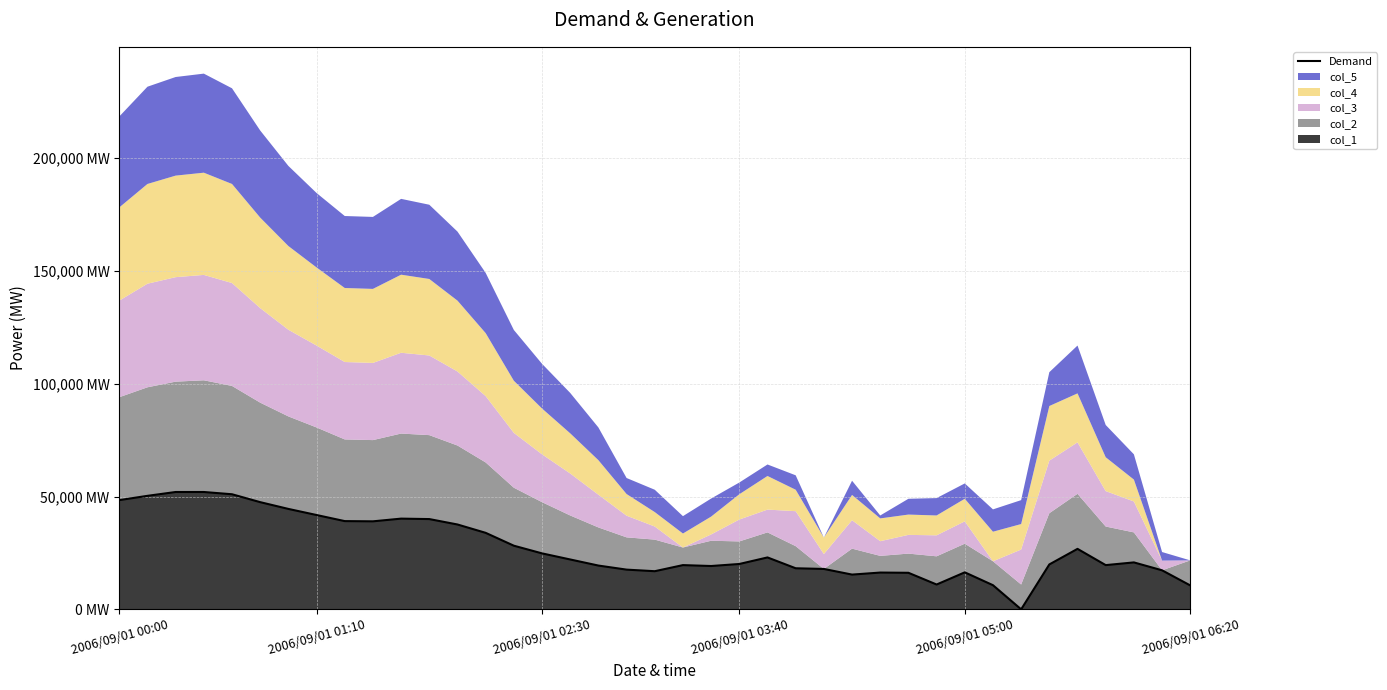

What is the difference between the values at 23 and 25?

5100